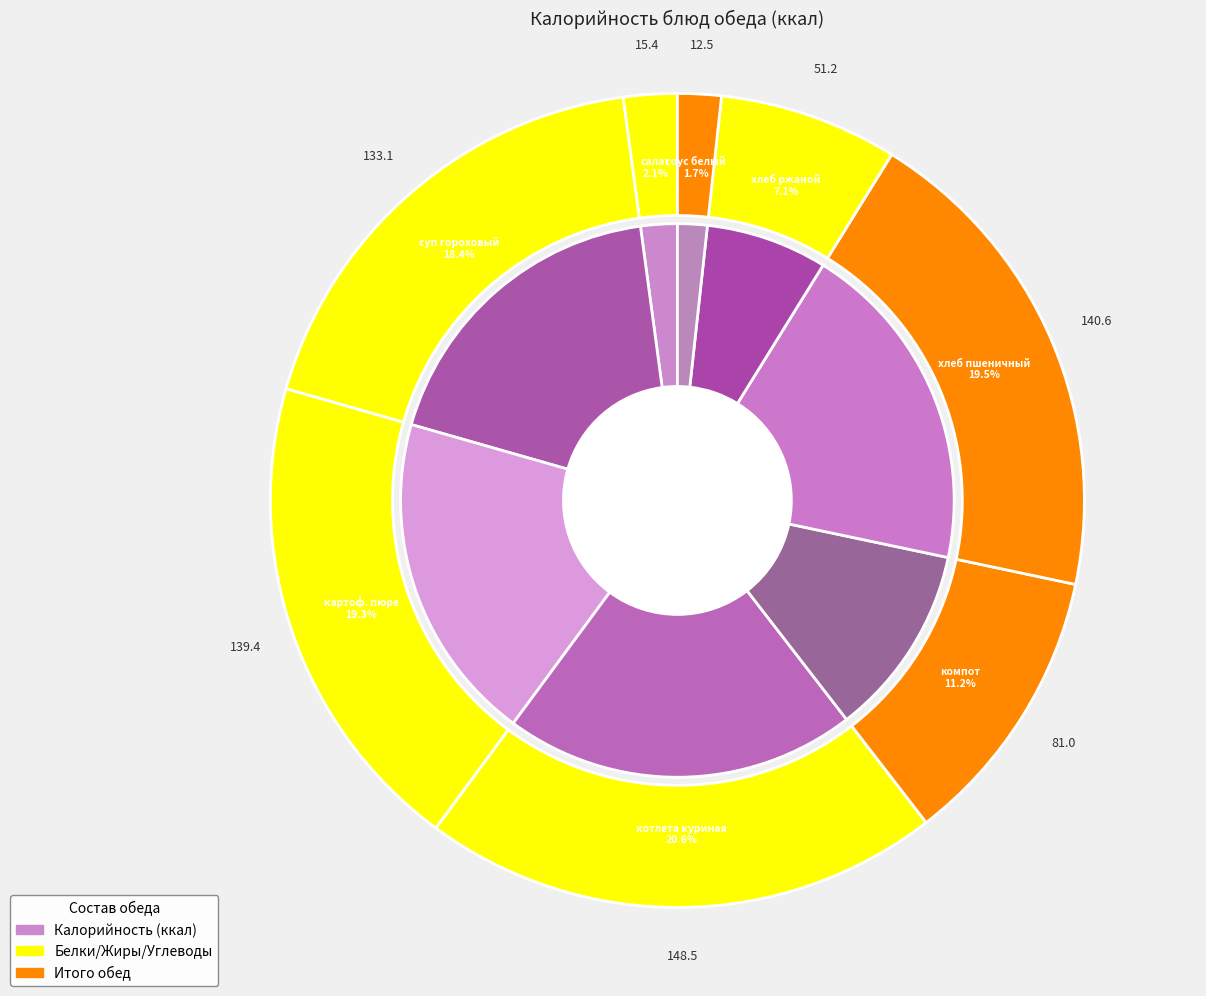

Combined, what portion of the pie is суп гороховый and компот из сухофруктов?

29.7%